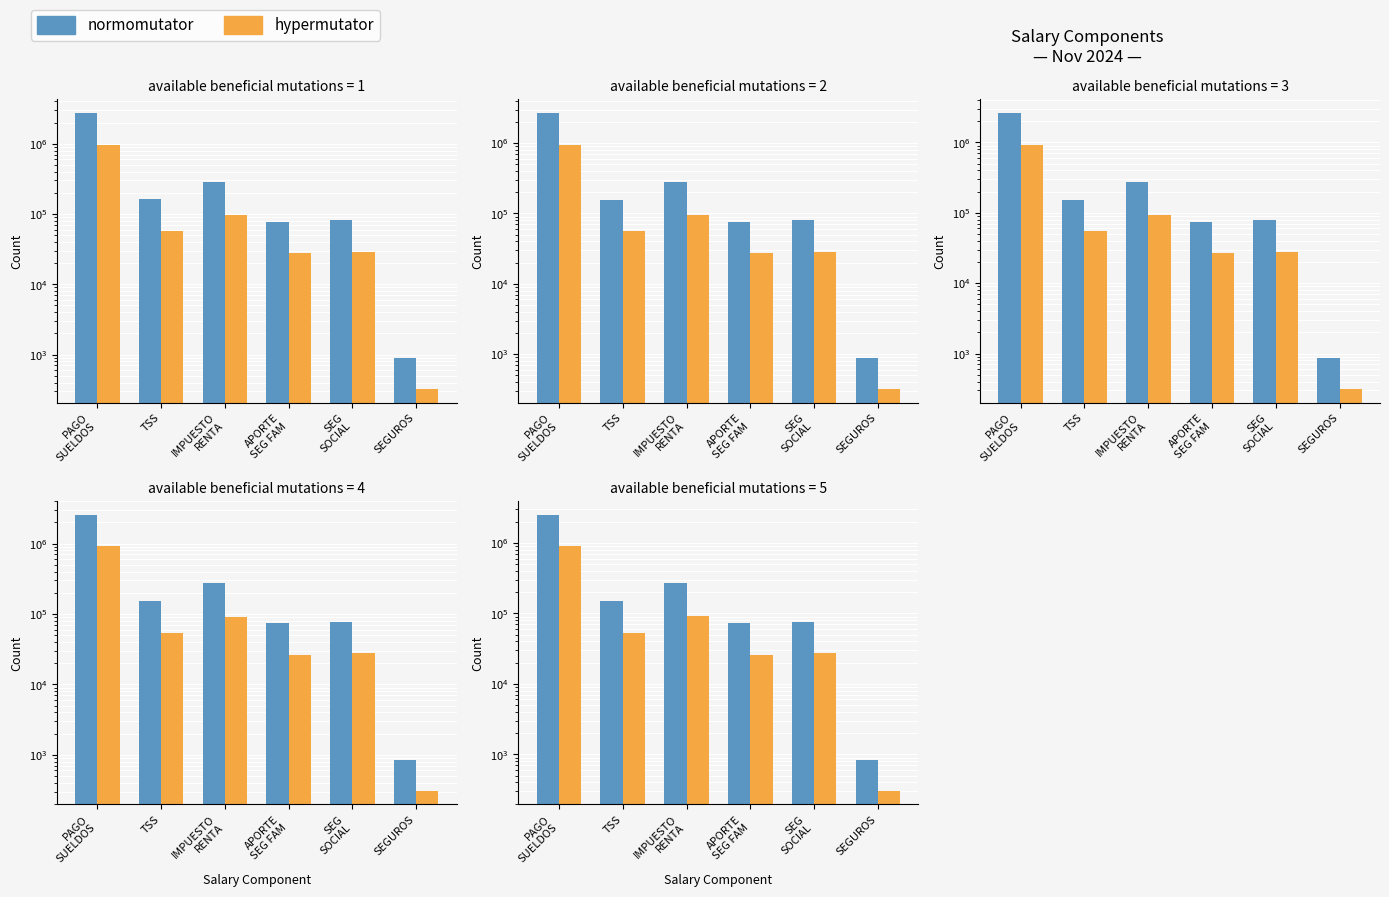

Which series has the largest total across all categories?

normomutator